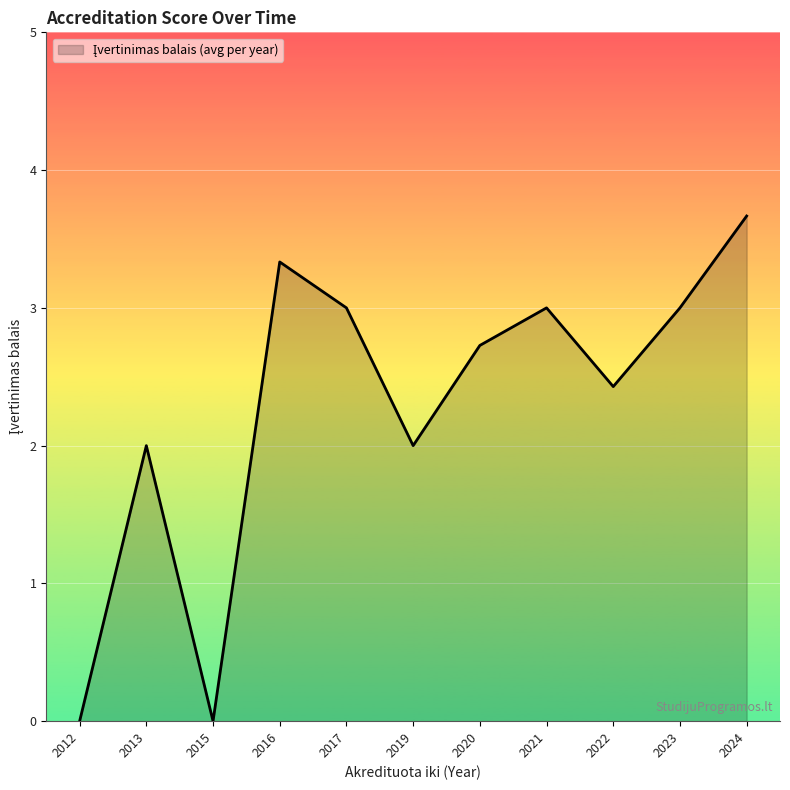

The value at 2019 is 0.7. True or false?

False